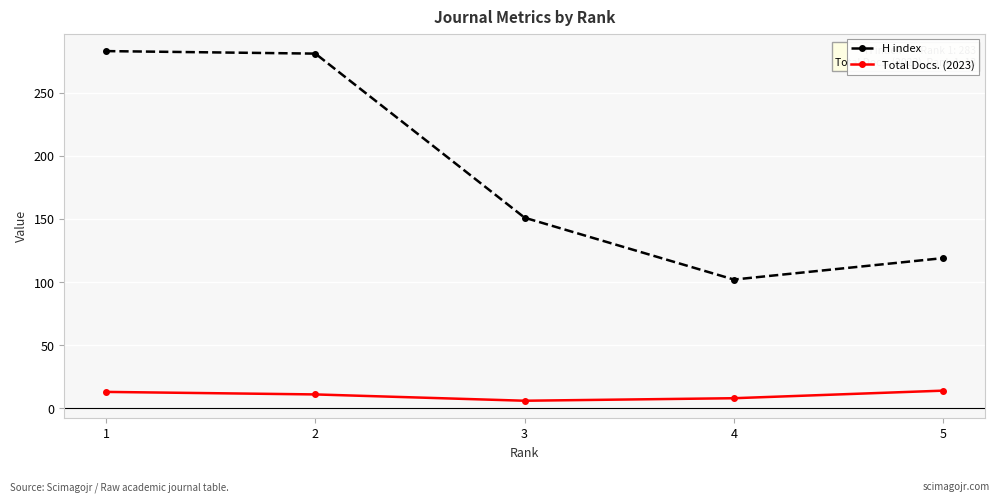

What is the greatest value displayed?

283